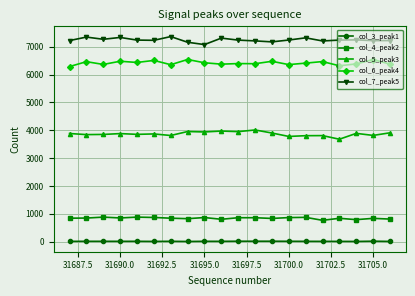

True or false: col_4_peak2 and col_7_peak5 cross at least once.

False